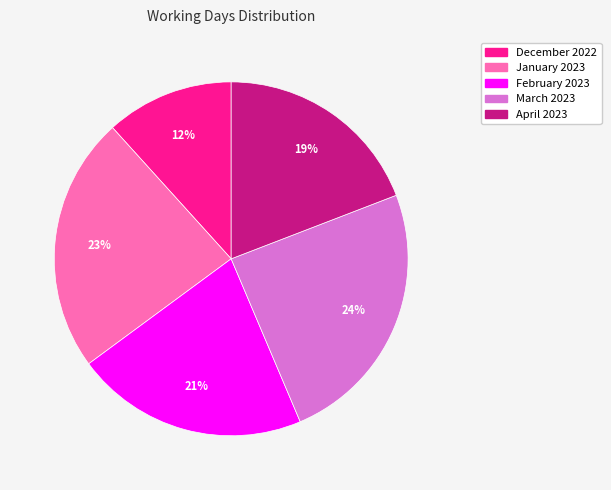

What percentage is the December 2022 slice, to the nearest percent?

12%